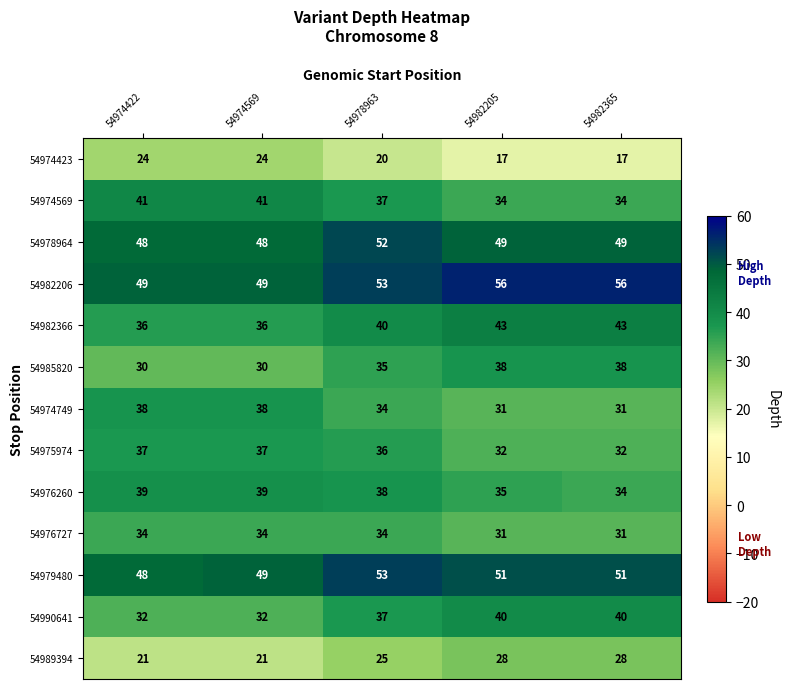

What is the difference between the second highest and minimum values in the 54979480 series?

3